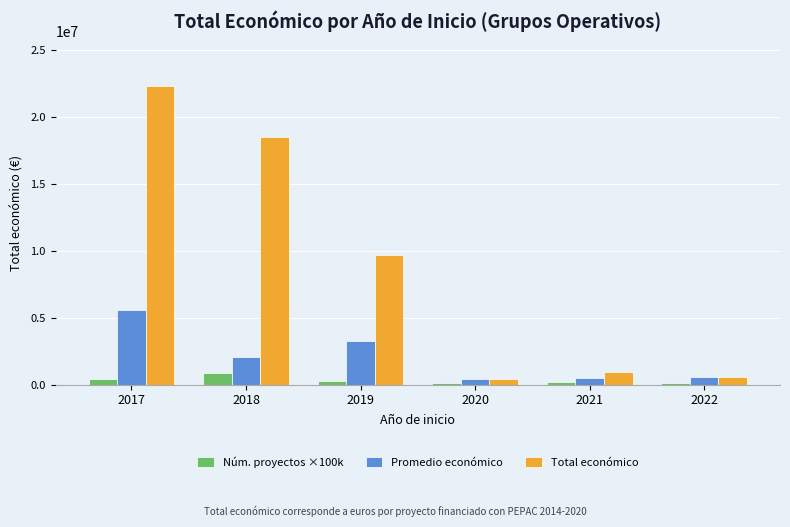

List the series in order of their peak value, highest first.

Total económico, Promedio económico, Núm. proyectos ×100k